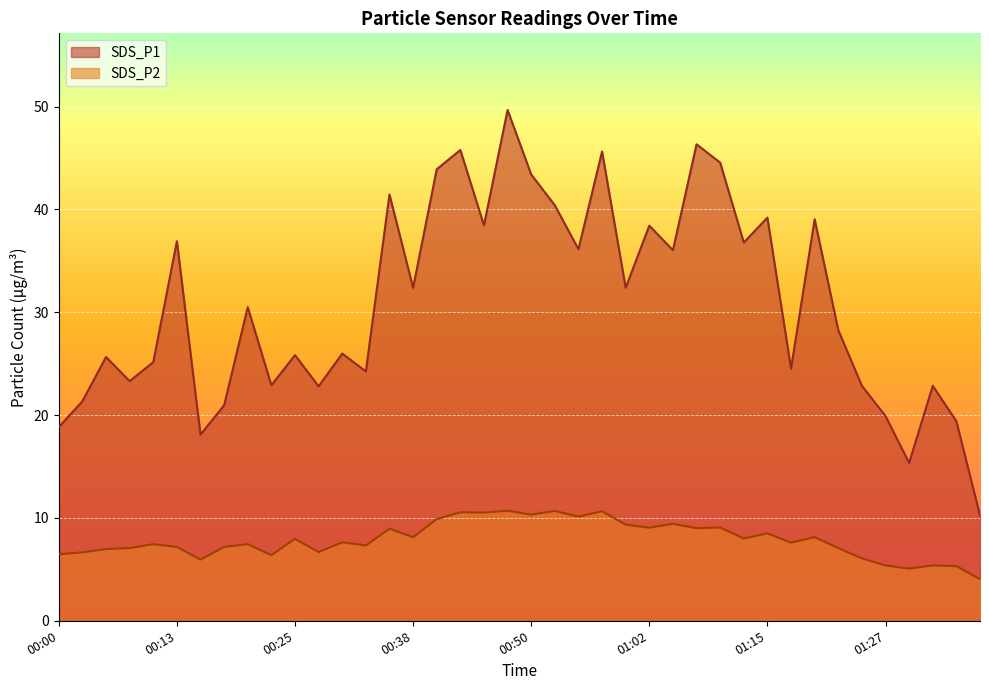

Which category has the highest value in the SDS_P1 series?

00:48